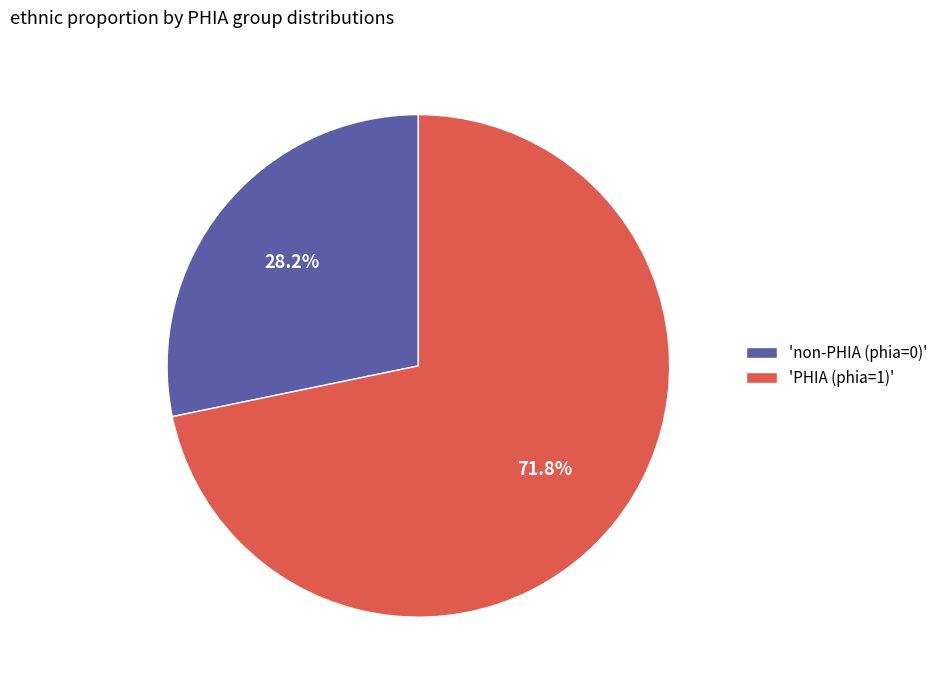

Rank the categories by value from highest to lowest.

'PHIA (phia=1)', 'non-PHIA (phia=0)'